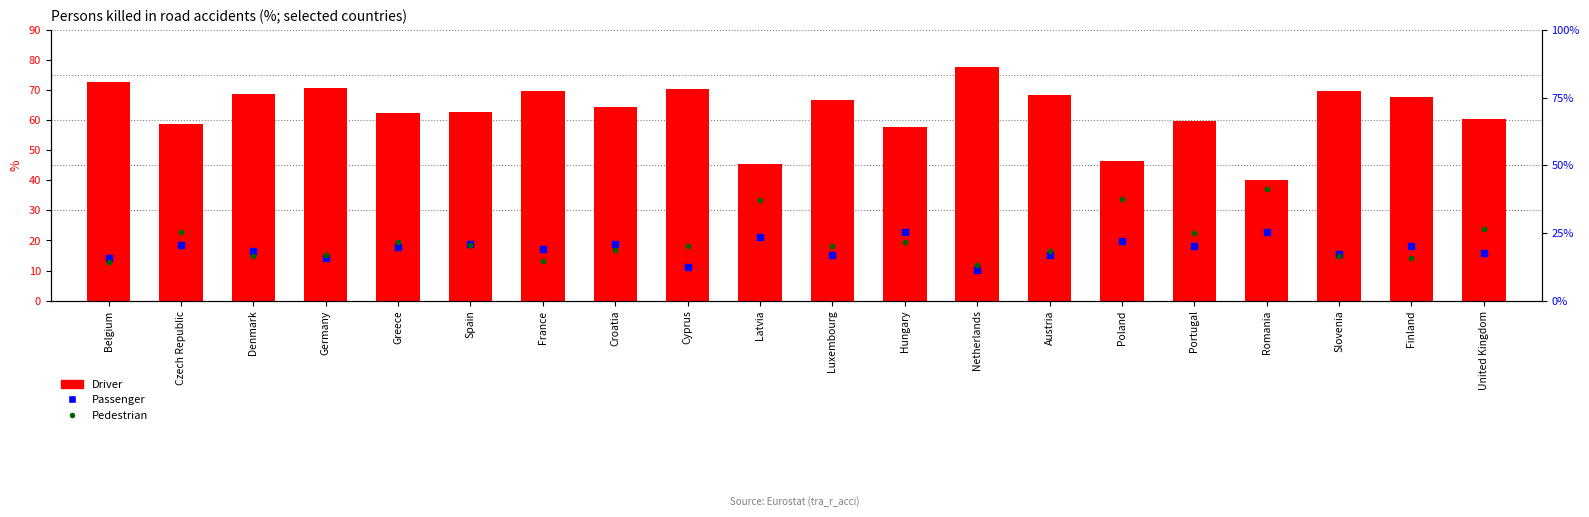

What is the total value across all series at Netherlands?

99.6